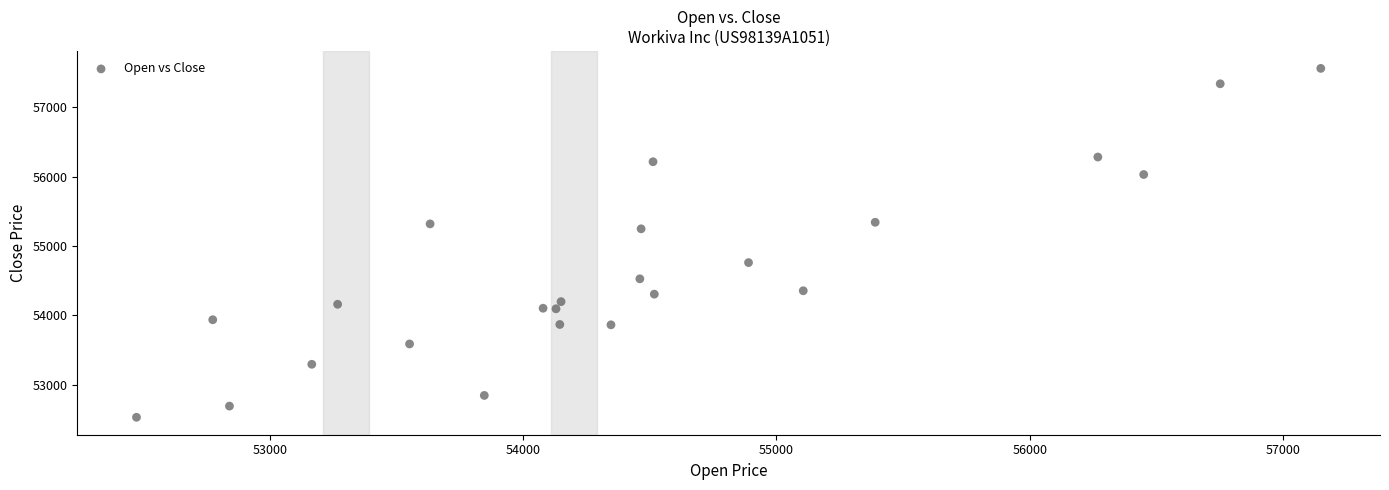

What Y value in the scatter plot is closest to 55047?

55249